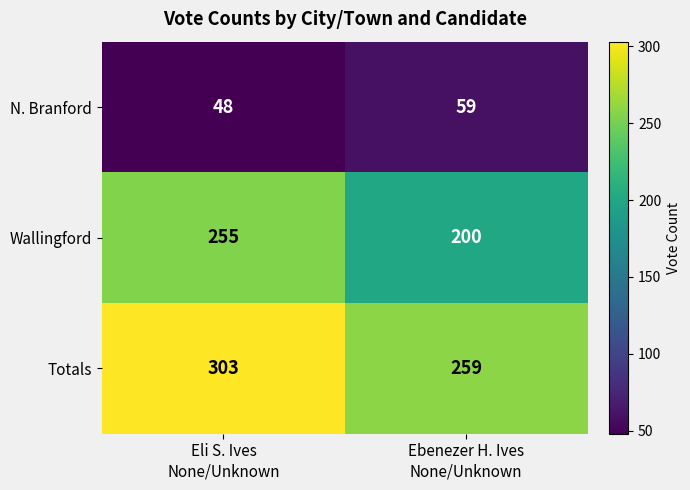

How many values in the Totals series are below 303?

1